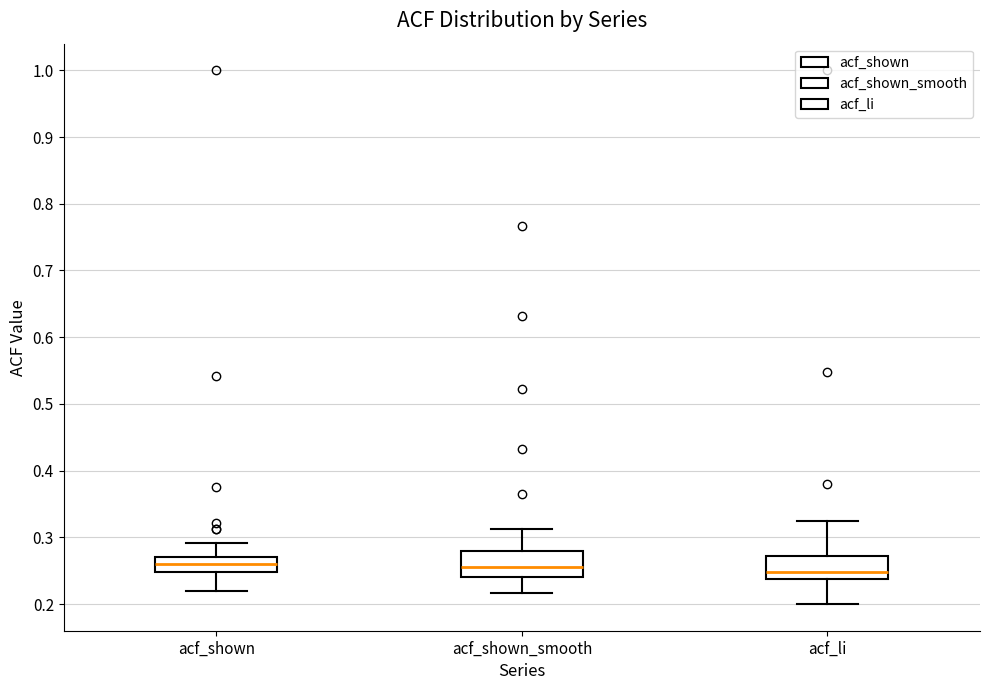

Where is the upper edge of the box for acf_li on the y-axis? The values are not printed on the chart, so give them approximately, as read against the axis.

0.27